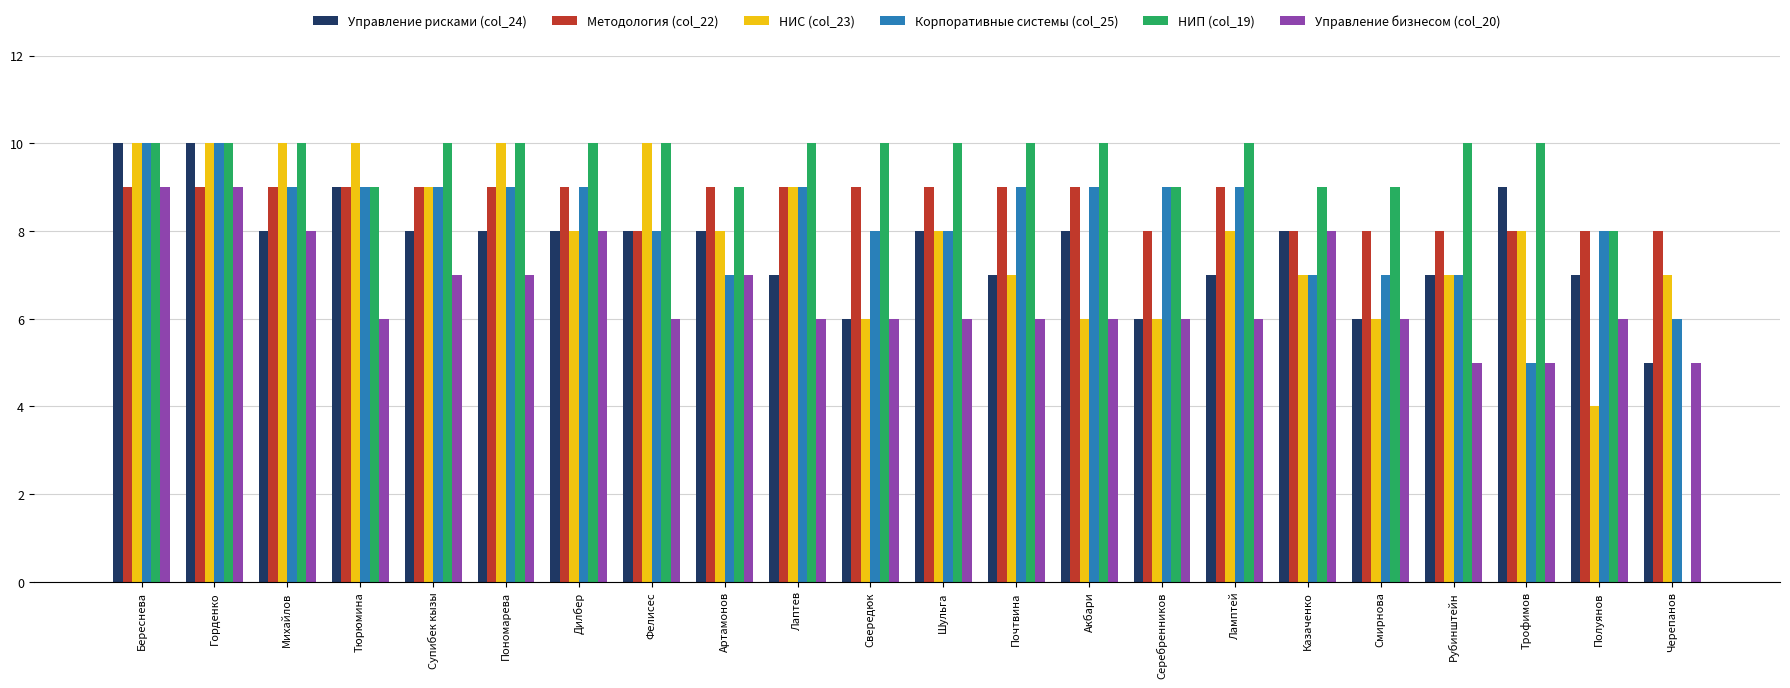

How many categories are shown in the chart?

22